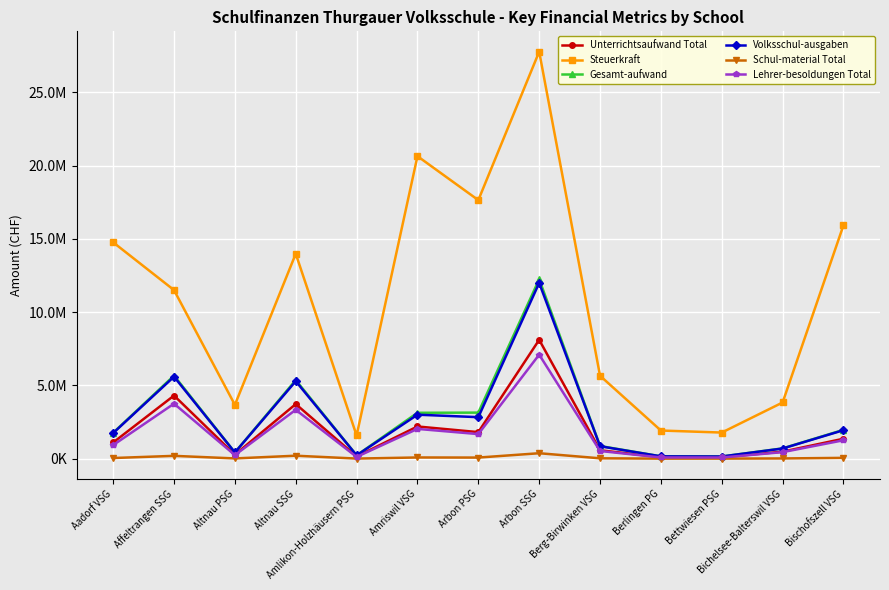

At which category does Unterrichtsaufwand Total reach its first local valley?

Altnau PSG